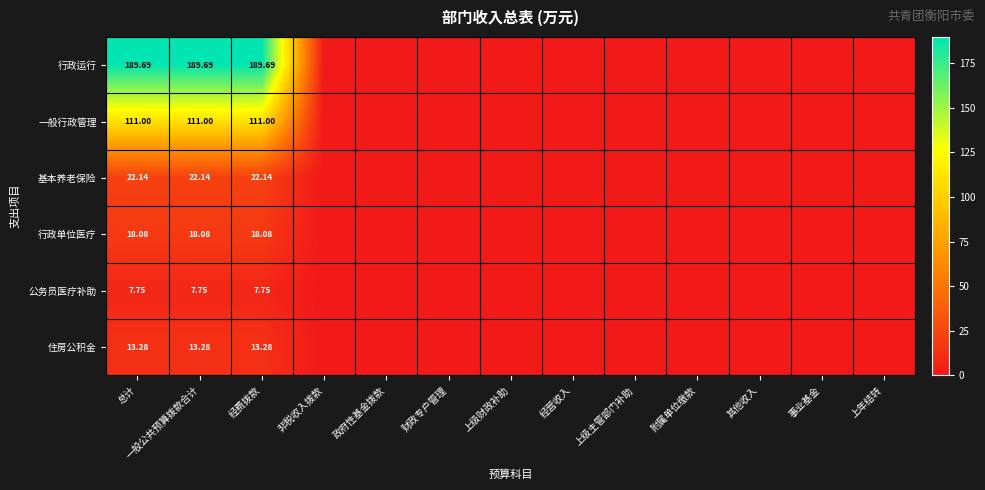

At which category is the sum across all series the highest?

总计